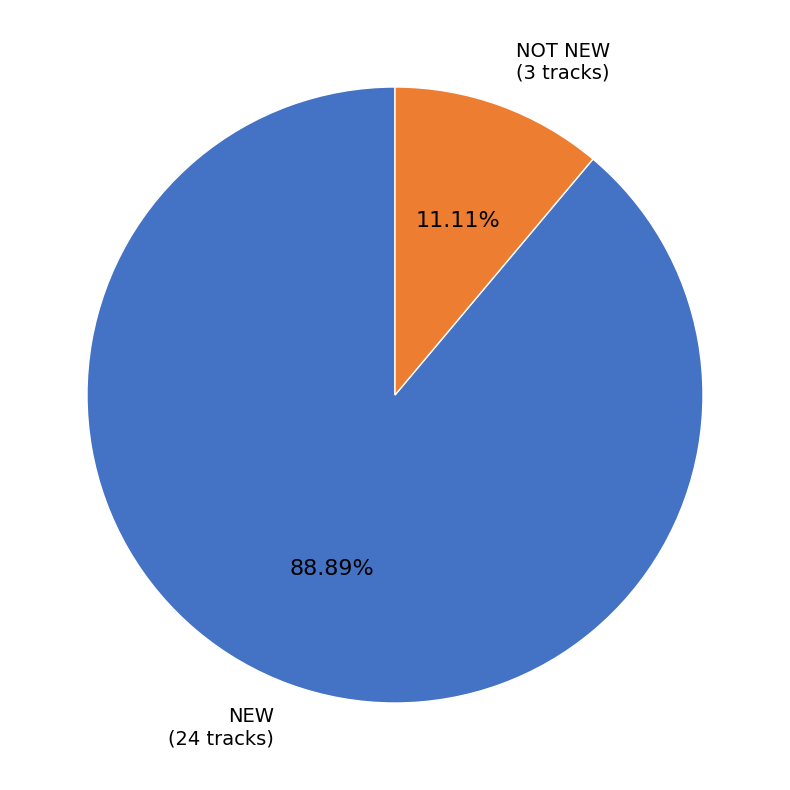

Between NEW (24 tracks) and NOT NEW (3 tracks), which is larger?

NEW (24 tracks)